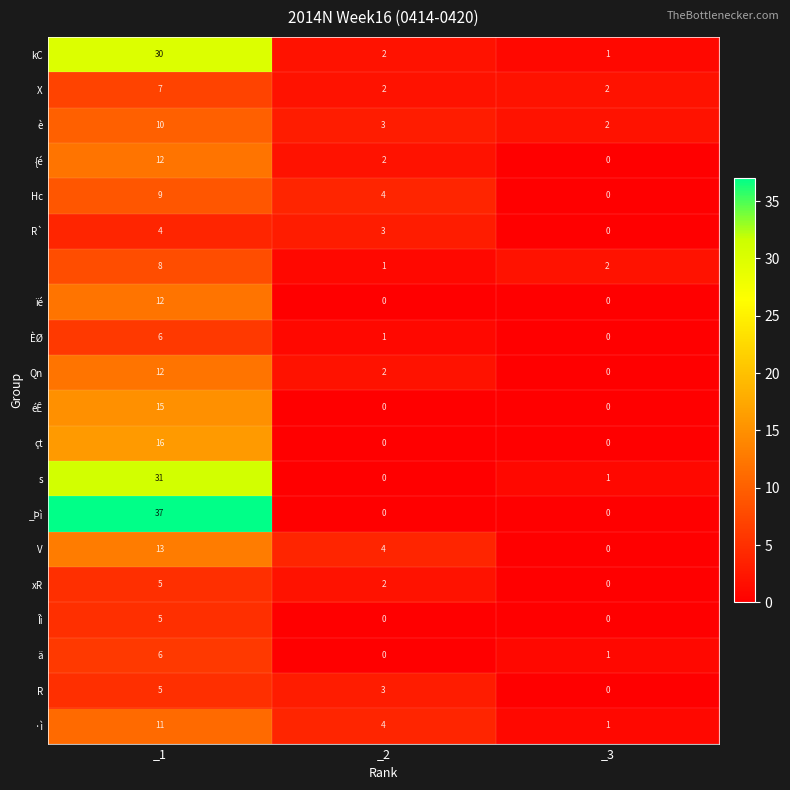

What is the total value across all series at _1?

254